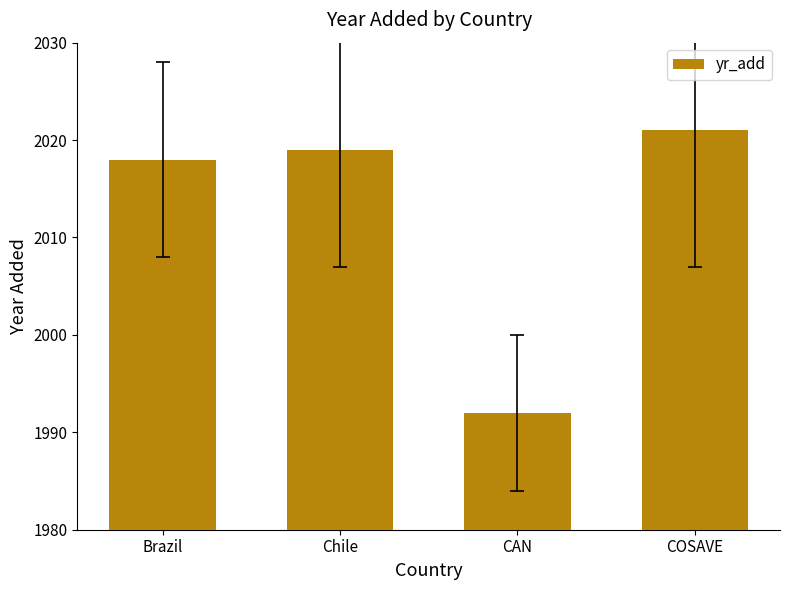

What is the label of the 1st bar from the right?

COSAVE